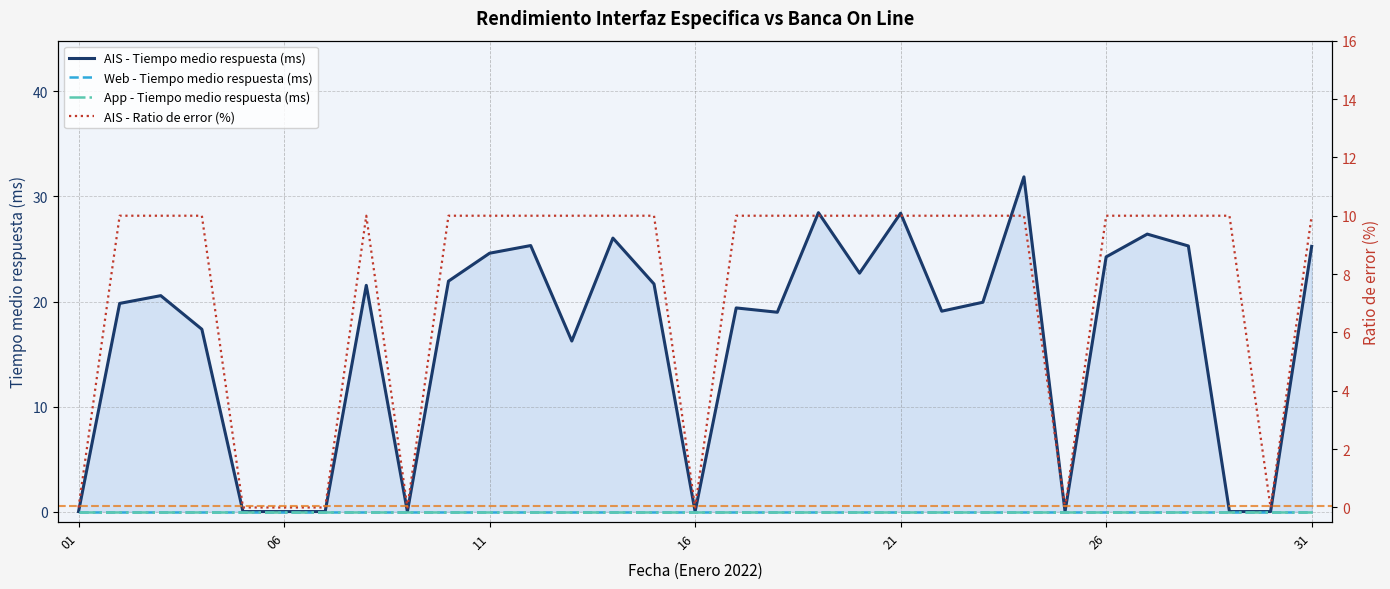

True or false: AIS - Ratio de error (%) and App - Tiempo medio respuesta (ms) cross at least once.

False